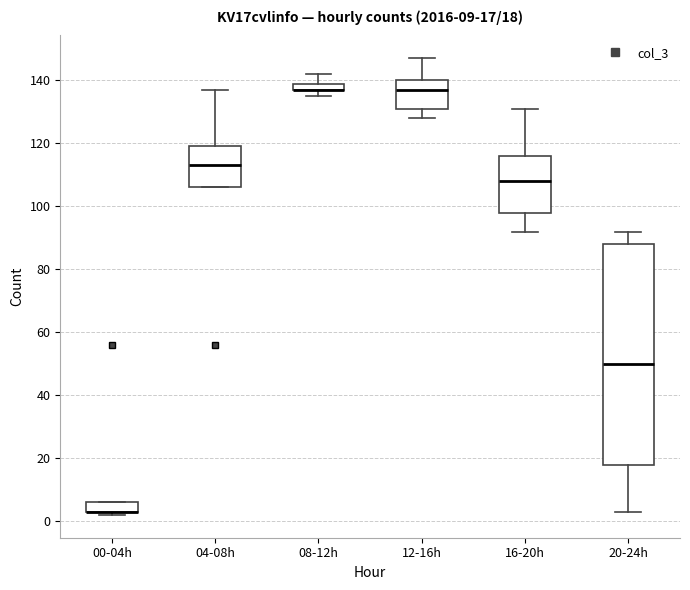

Which box is the tallest, from its lower edge to its upper edge?

20-24h